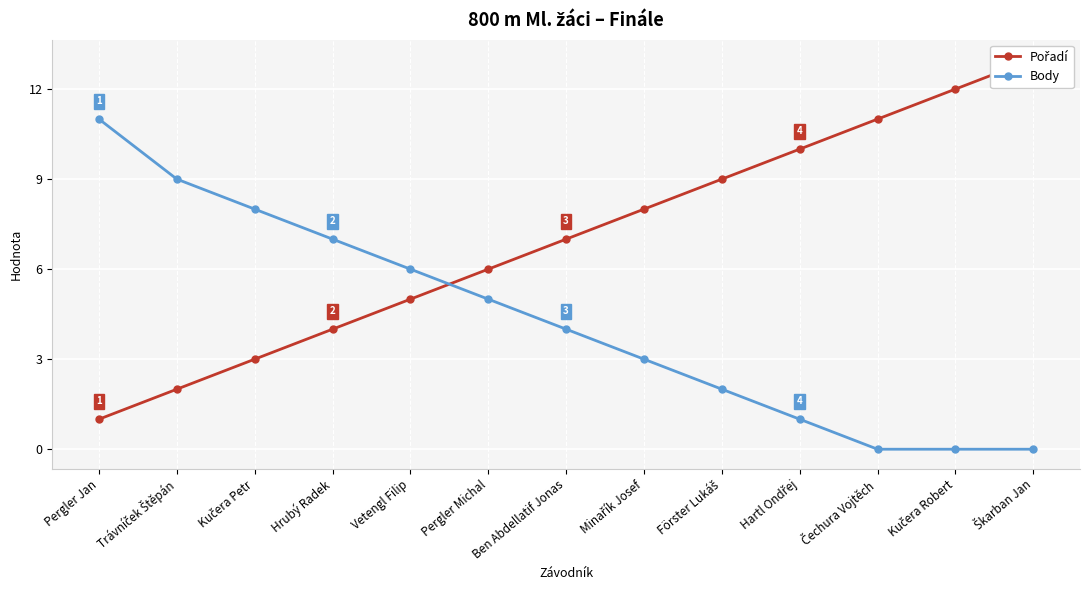

What is the label of the 8th point from the left?

Minařík Josef